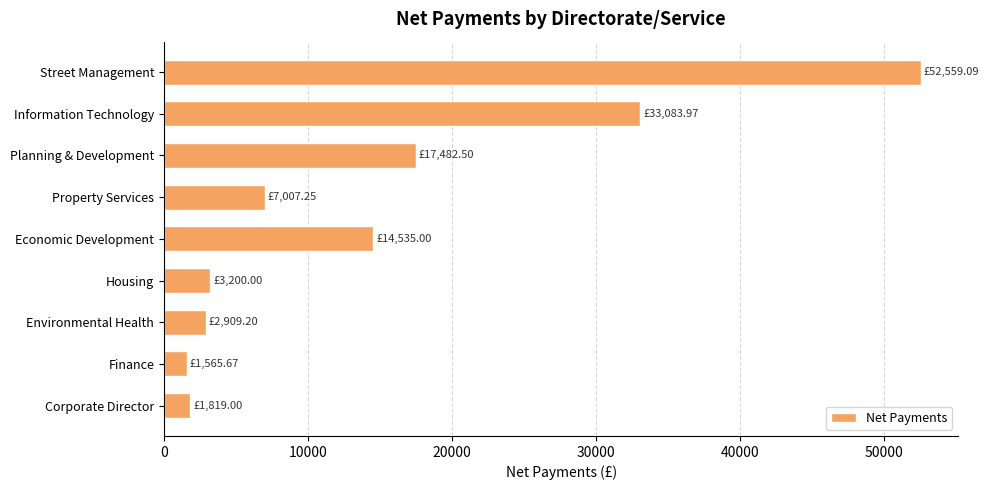

What is the label of the 2nd bar from the bottom?

Finance